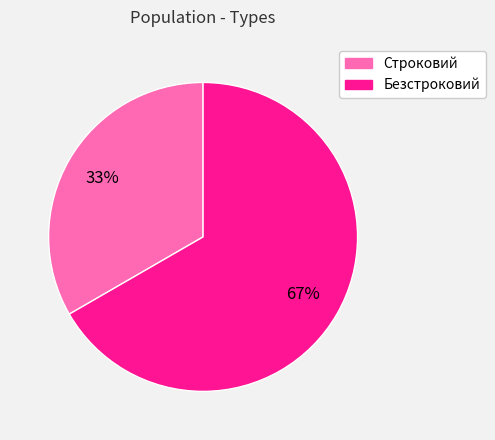

Which slice is the smallest?

Строковий